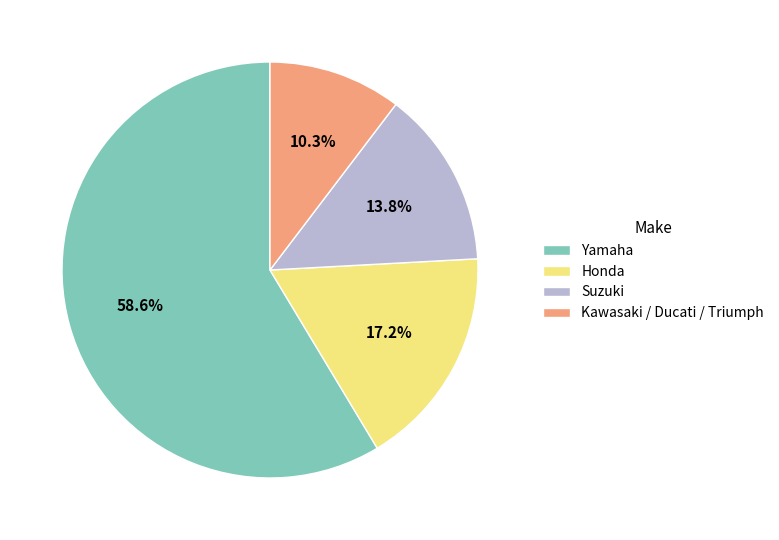

Rank the categories by value from lowest to highest.

Kawasaki / Ducati / Triumph, Suzuki, Honda, Yamaha